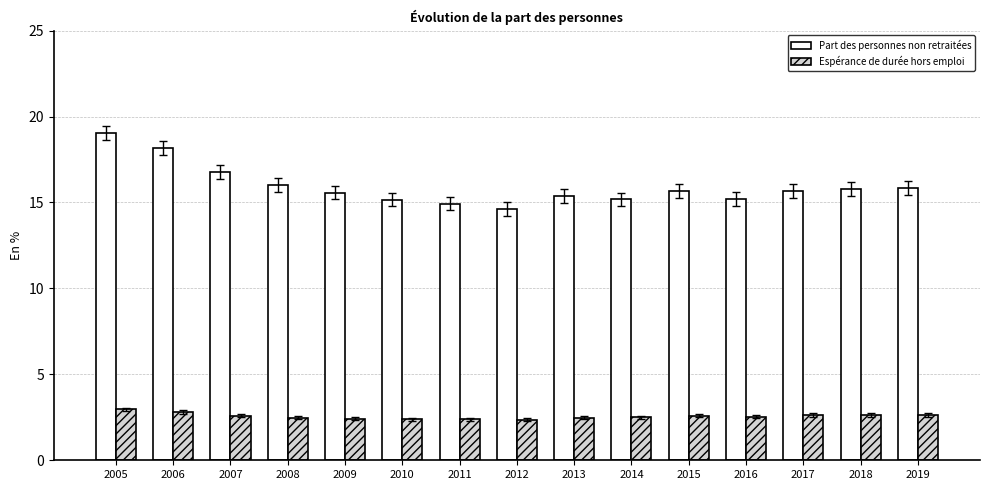

List the series in order of their peak value, highest first.

Part des personnes non retraitées, Espérance de durée hors emploi